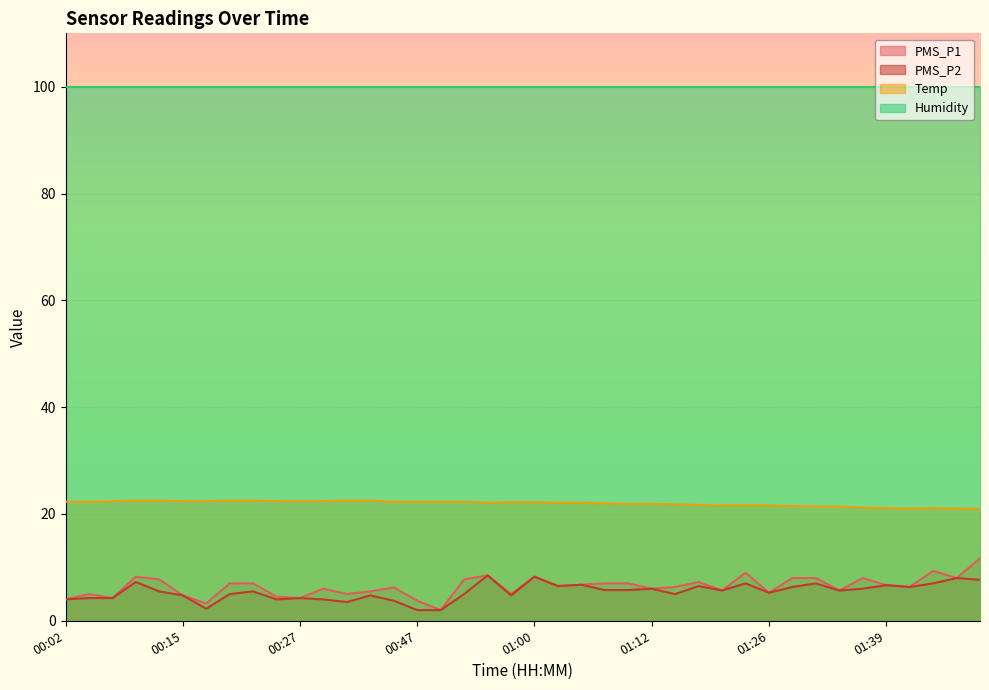

True or false: PMS_P1 and Temp cross at least once.

False